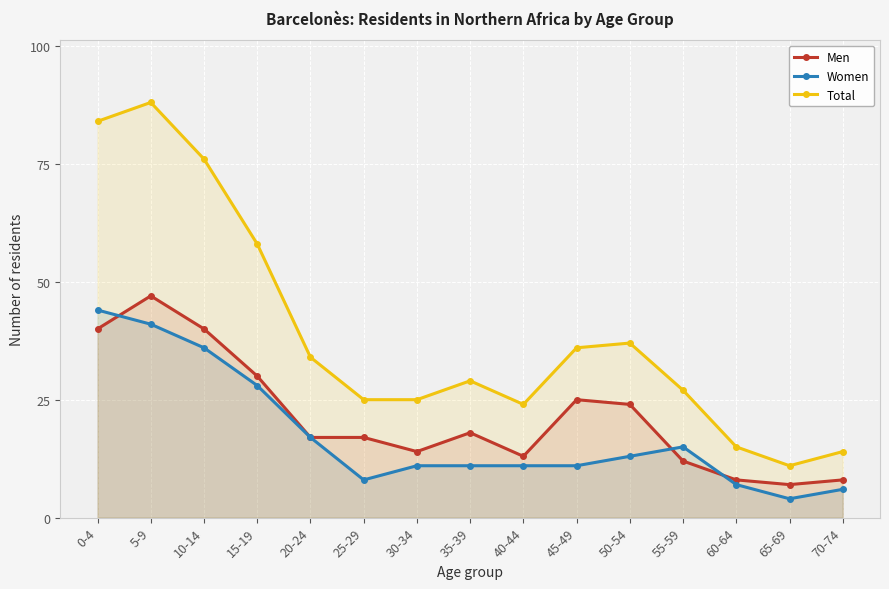

At which category is the sum across all series the highest?

5-9